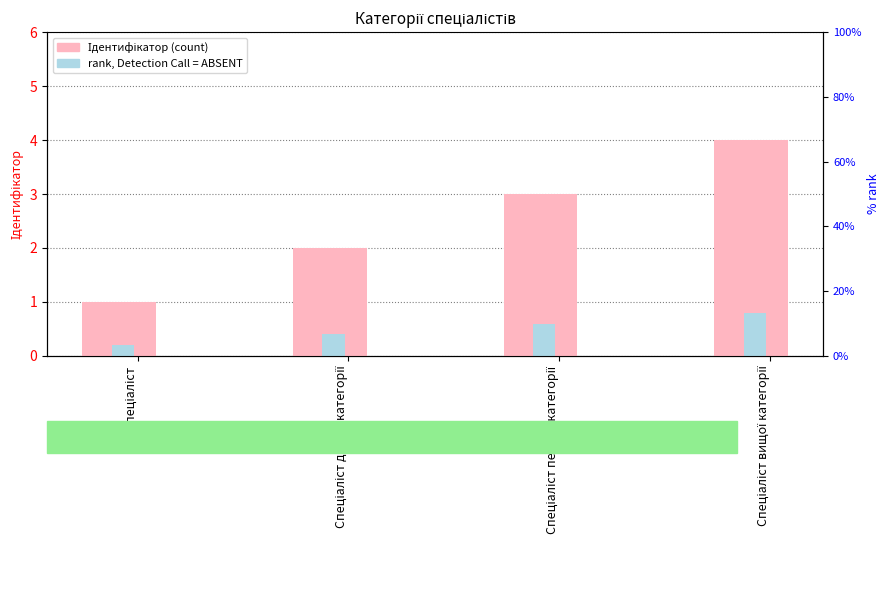

At which label does Ідентифікатор first exceed 3?

Спеціаліст вищої категорії